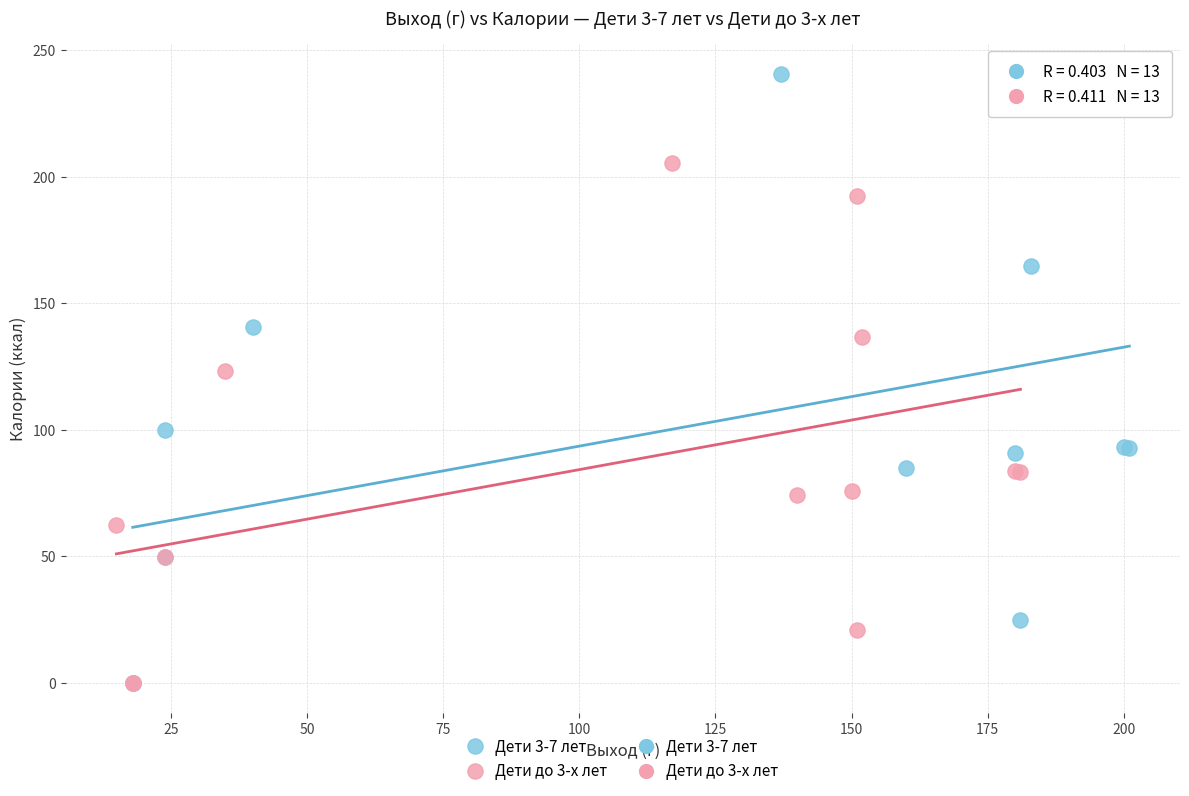

Which series has the largest Y range (max minus min)?

Дети 3-7 лет